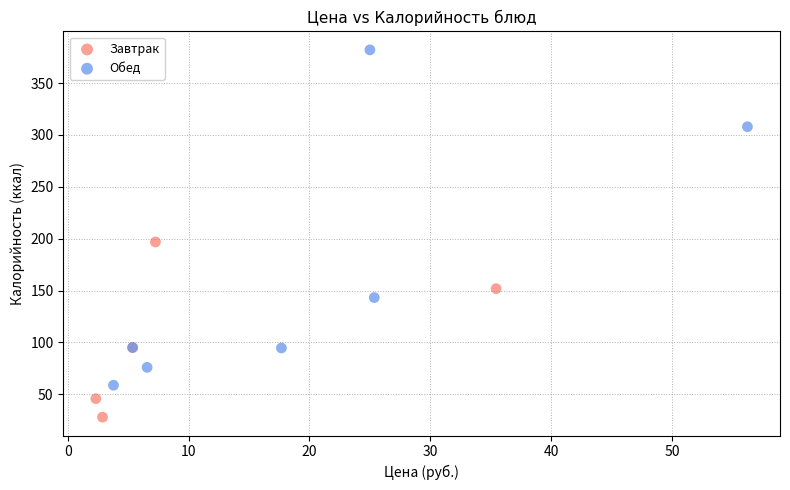

Which series contains the highest Y value?

Обед